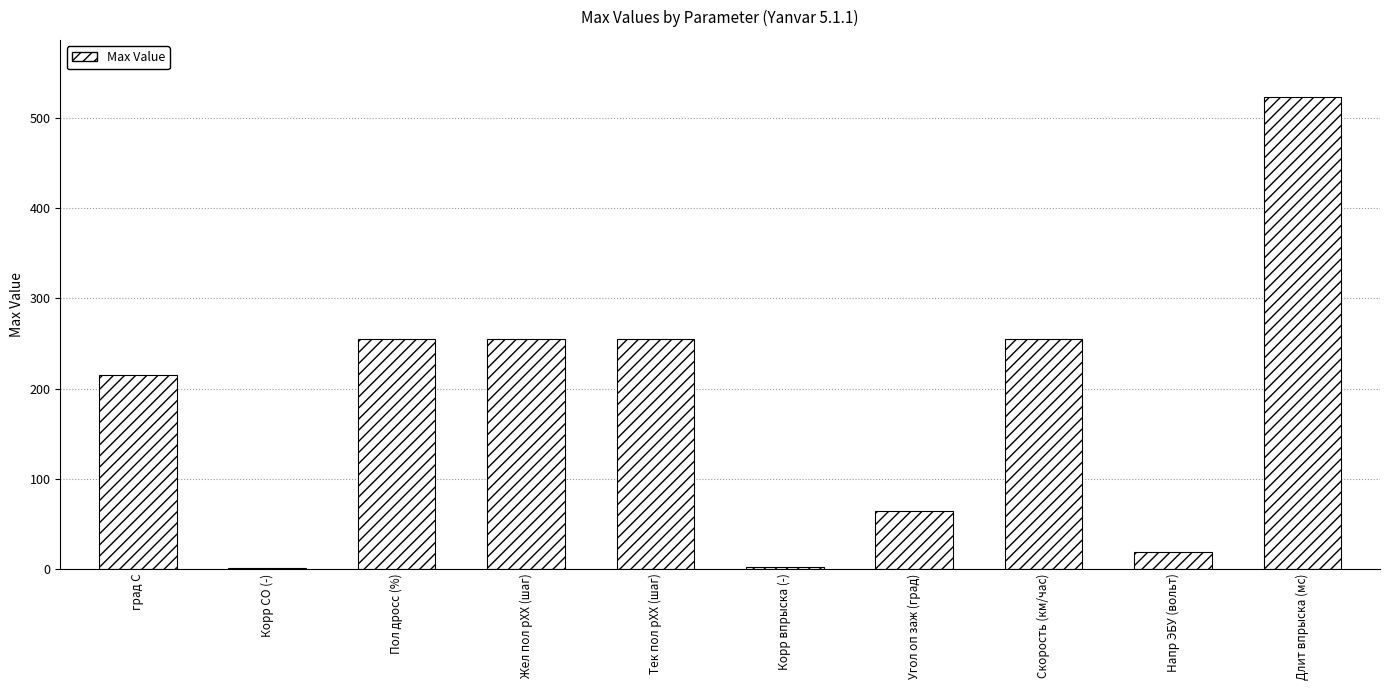

Approximately how many times larger is the value at Тек пол рХХ (шаг) compared to Длит впрыска (мс)?

0.5